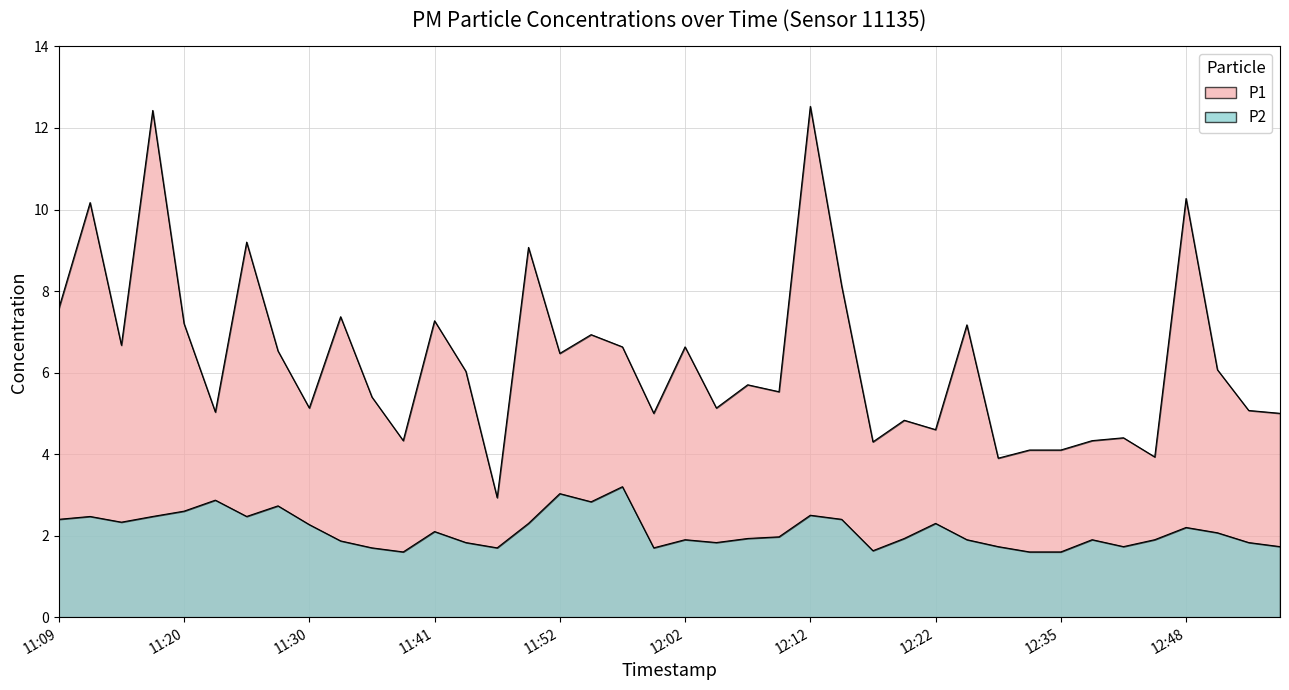

What value does the P1 series have at 11:25?

9.2